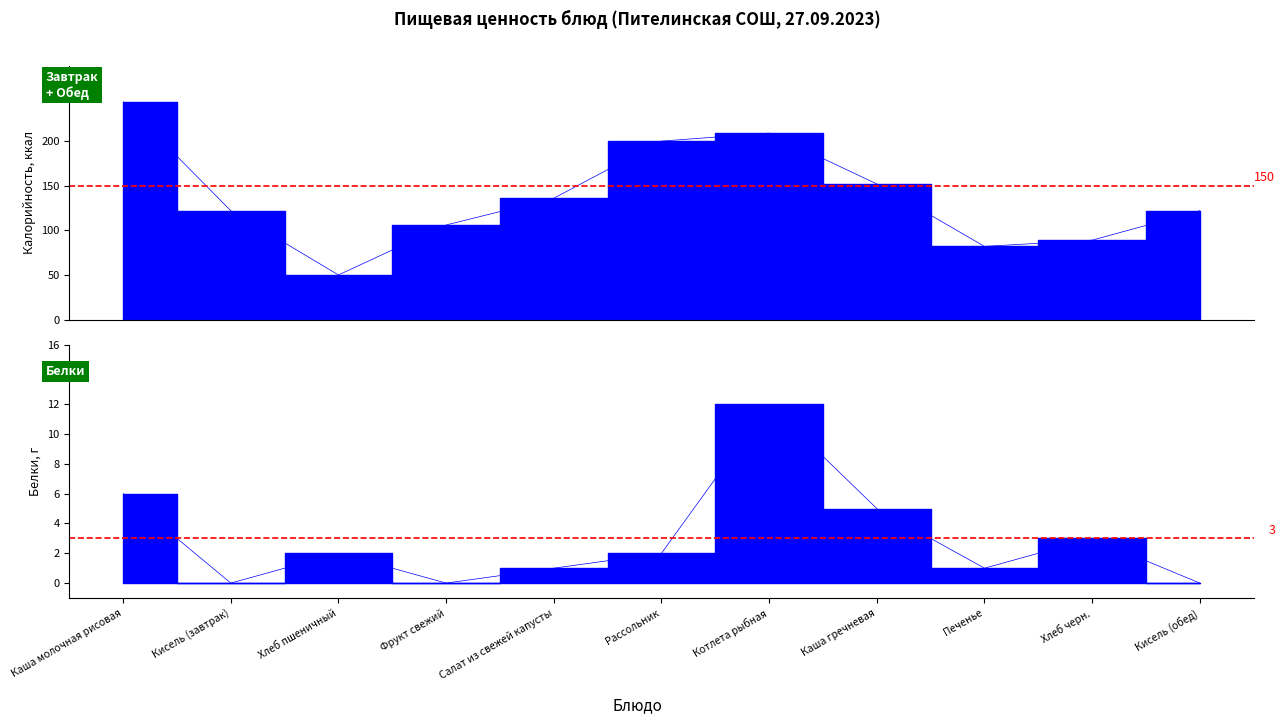

Is the value of Калорийность at Каша молочная рисовая greater than the value of Белки at Хлеб пшеничный?

Yes